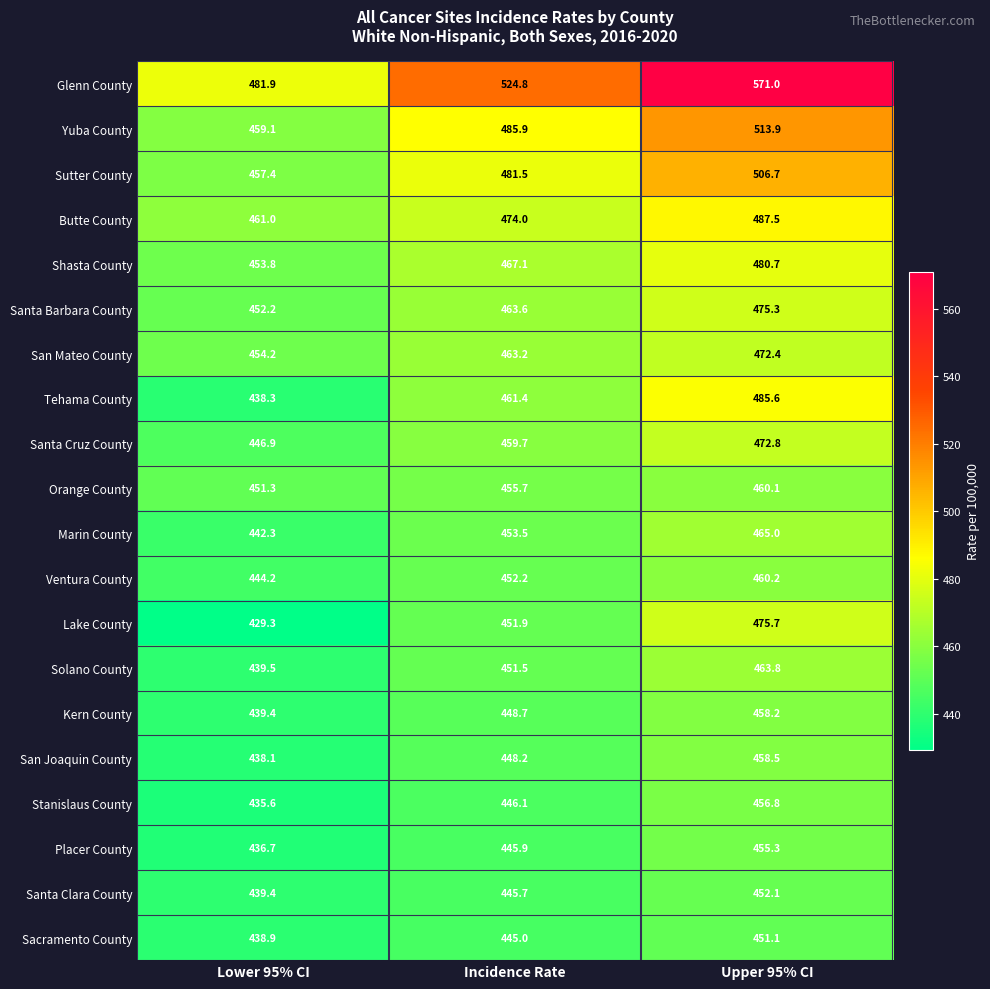

What is the average value of the San Mateo County series?

463.3